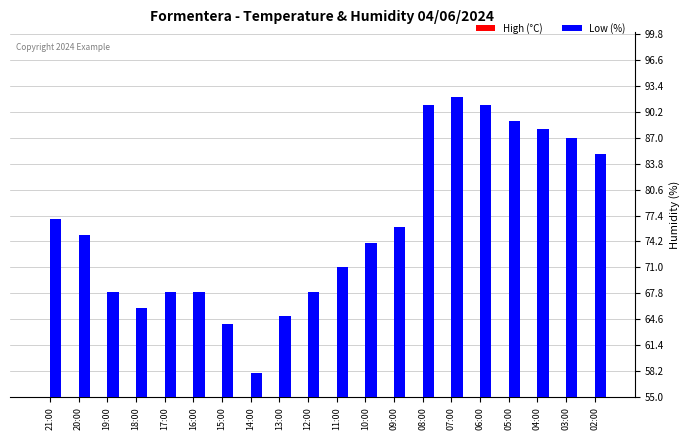

What is the label of the 19th bar from the right?

20:00